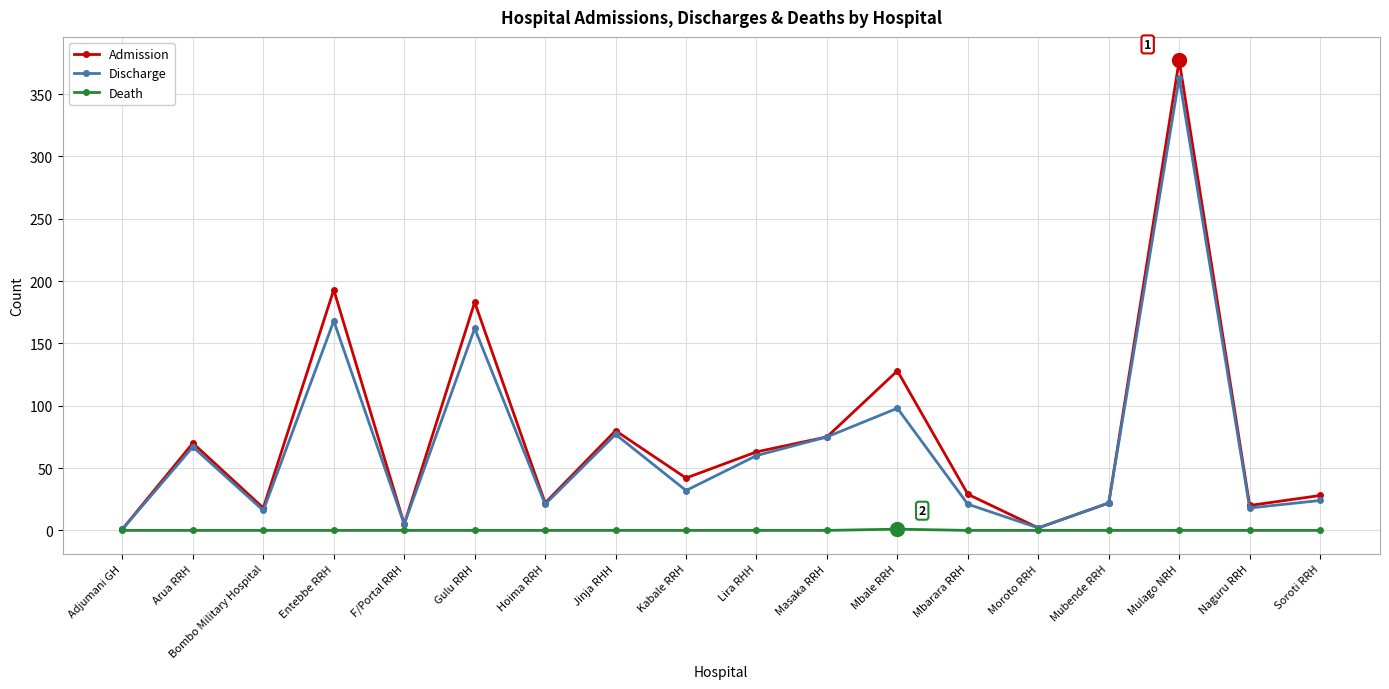

Where is the first local maximum for Discharge?

Arua RRH